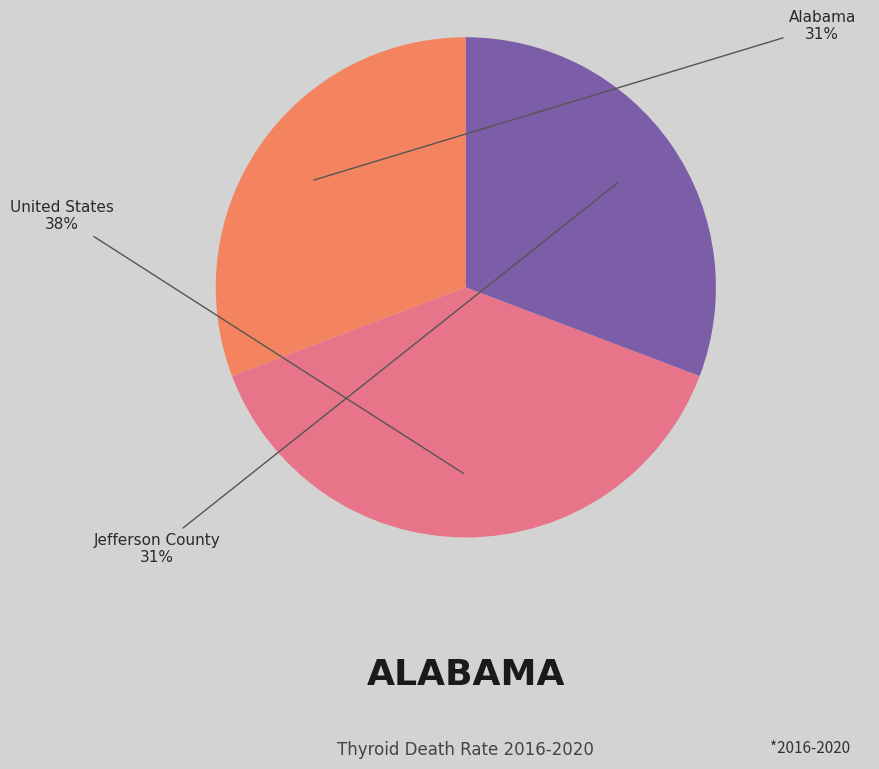

To the nearest percent, what is the average slice percentage?

33%